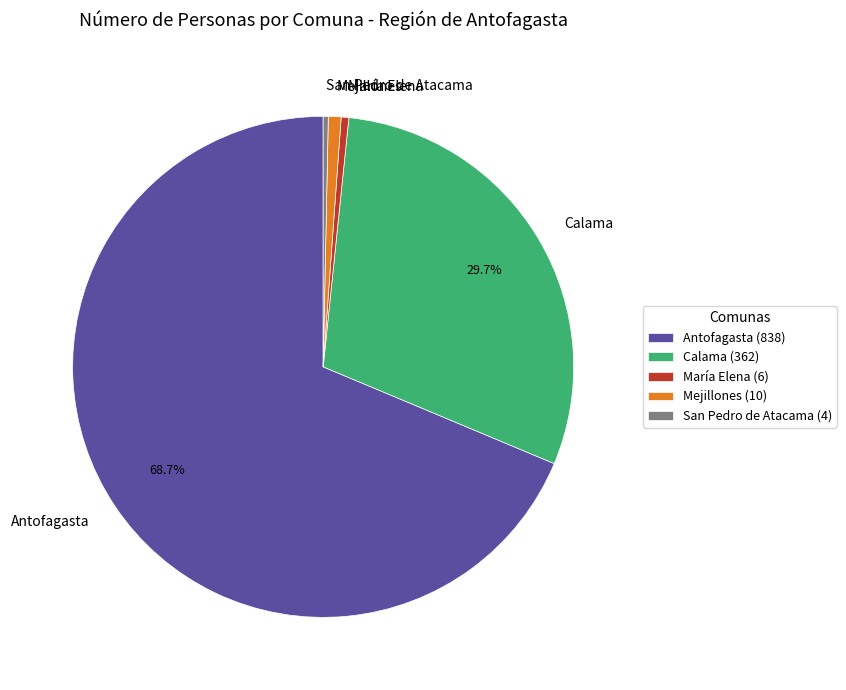

How many segments does this pie chart have?

5